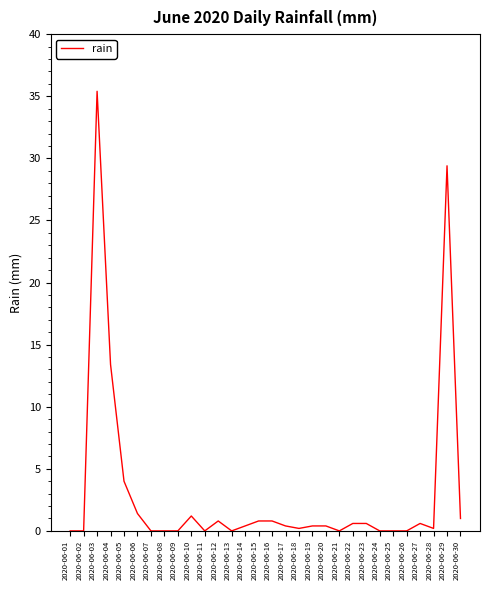

What is the difference between the maximum and minimum values?

35.4